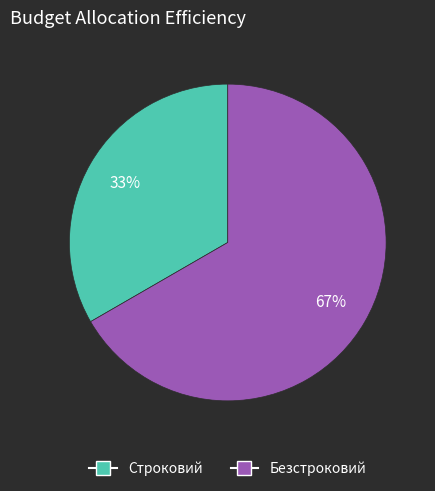

What is the largest slice in the pie chart?

Безстроковий